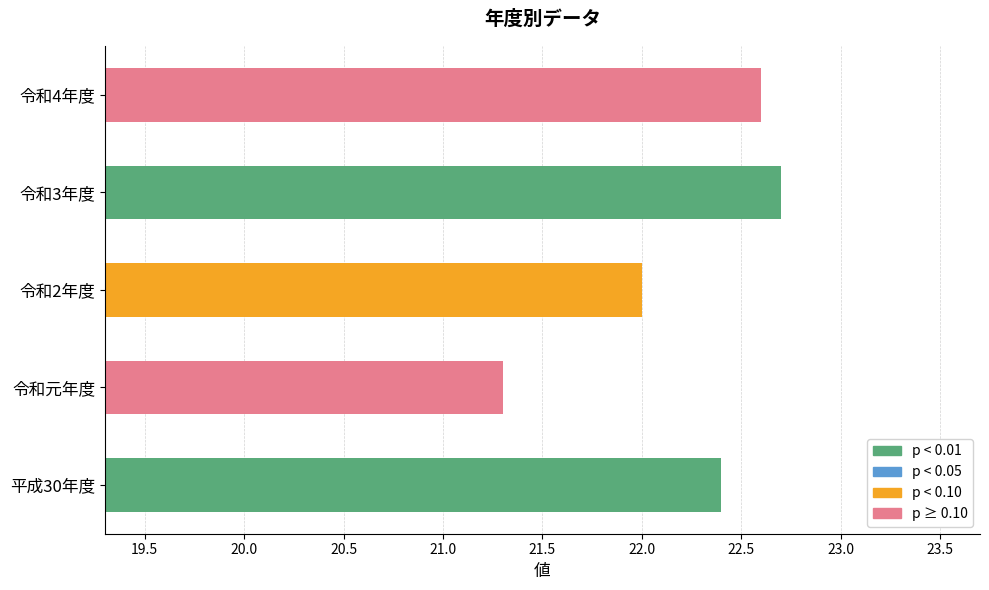

Which category has the highest value across all series?

令和3年度